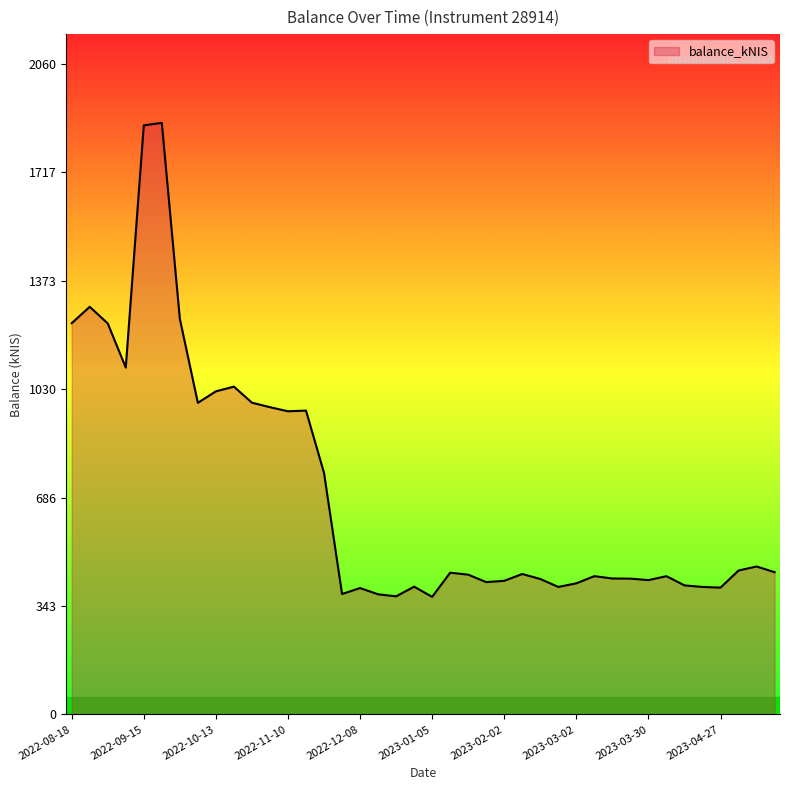

What is the smallest value displayed?

372.4